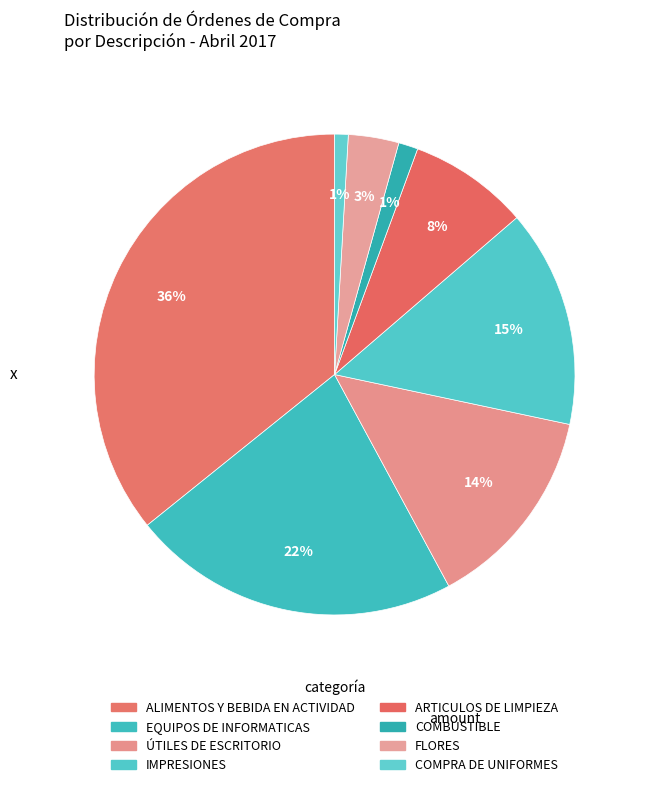

Is it true that EQUIPOS DE INFORMATICAS is 34% of the pie?

False